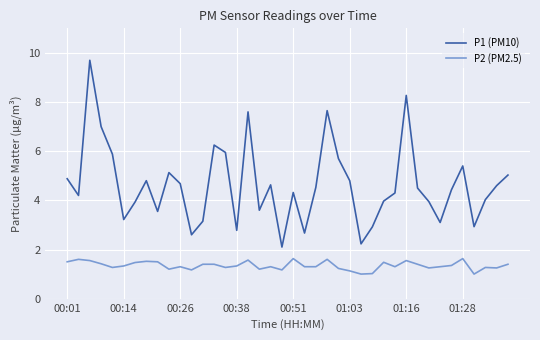

What are all the series names shown in the legend?

P1 (PM10), P2 (PM2.5)